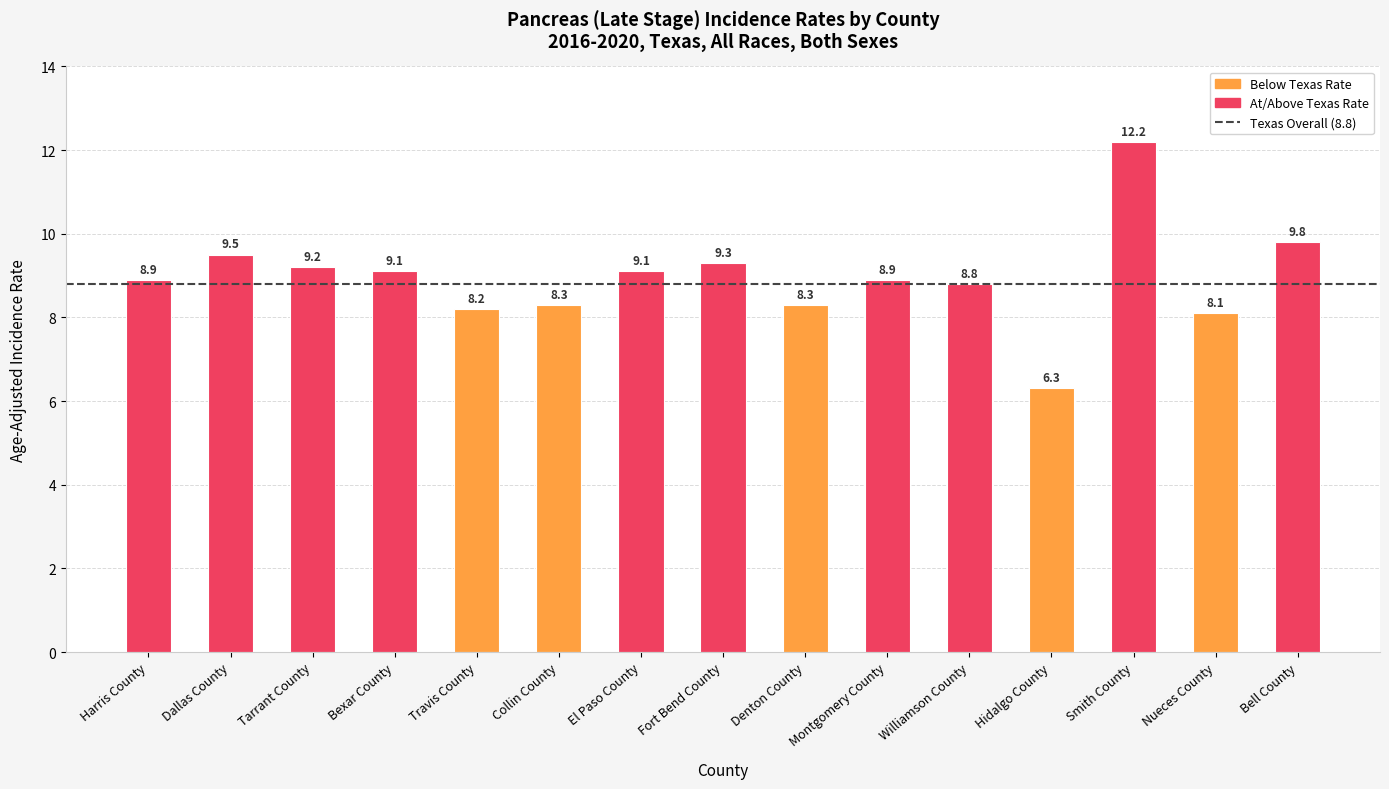

What is the difference between the values at Denton County and Bexar County?

0.8